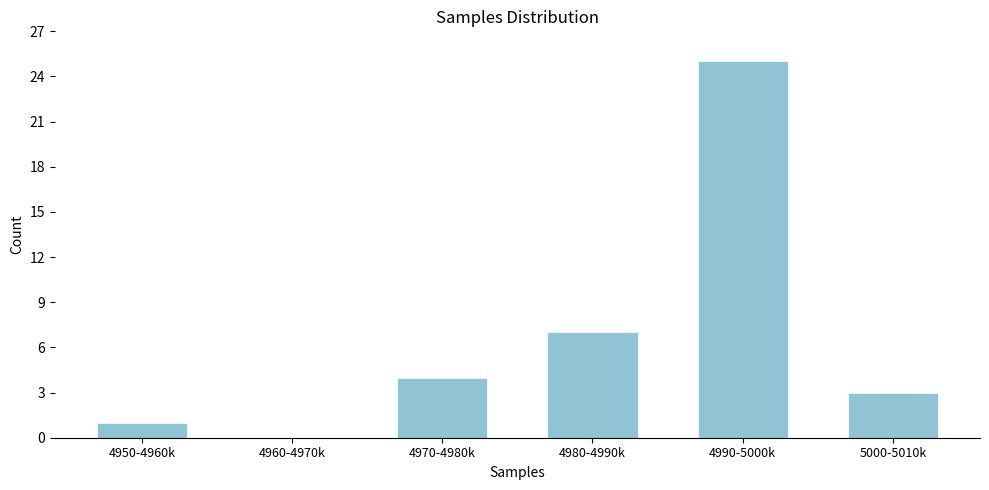

Reading left to right, transcribe all the data shown in this chart.

4950-4960k=1	4960-4970k=0	4970-4980k=4	4980-4990k=7	4990-5000k=25	5000-5010k=3